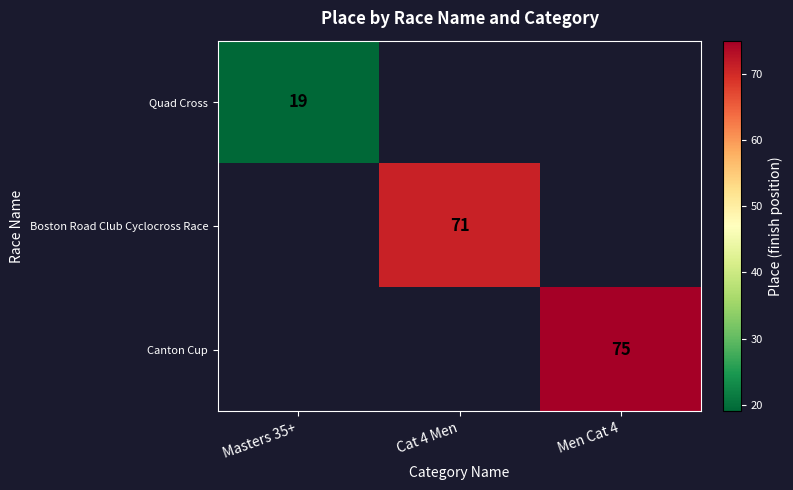

Is it true that Canton Cup equals 117 at Men Cat 4?

False